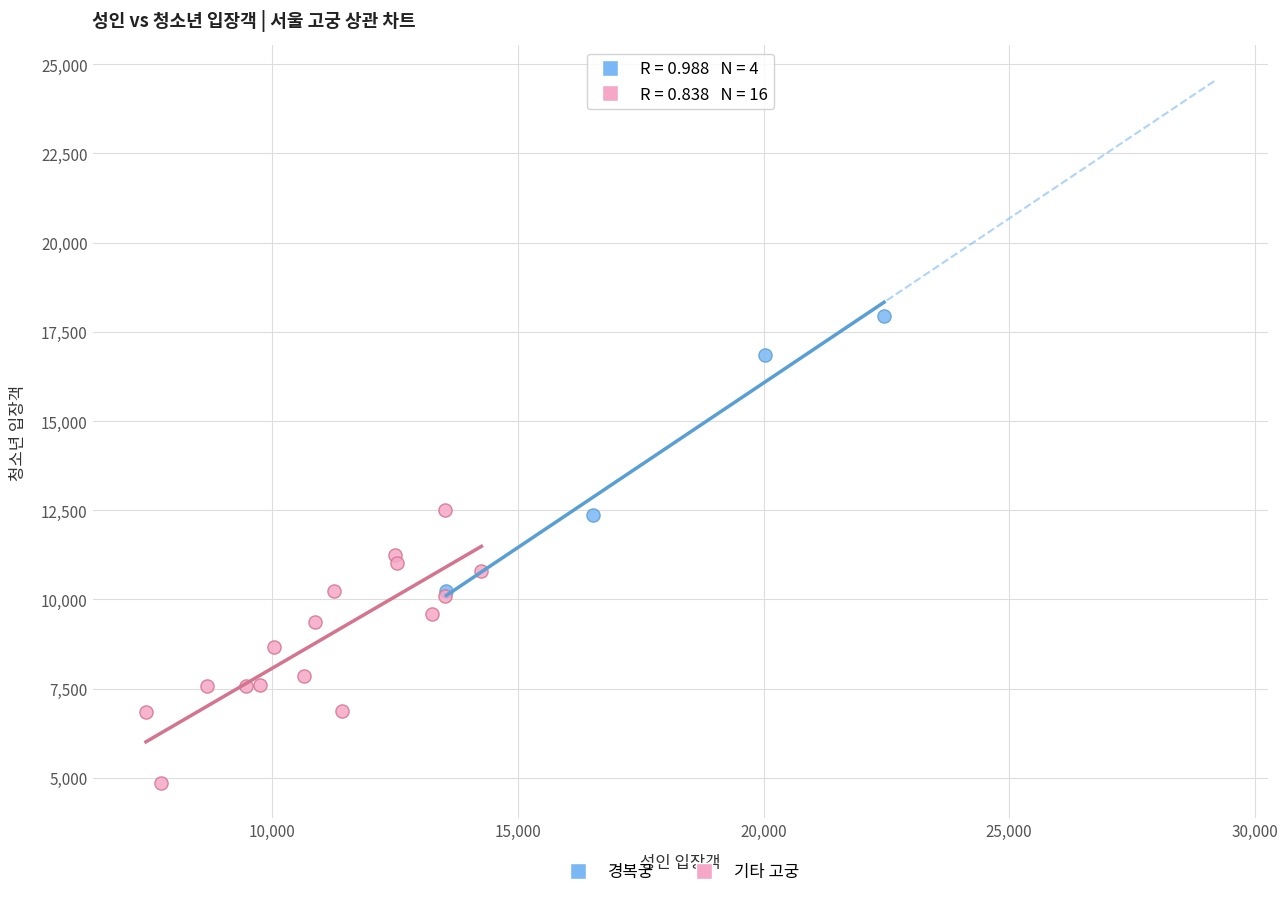

Which series contains the highest Y value?

경복궁